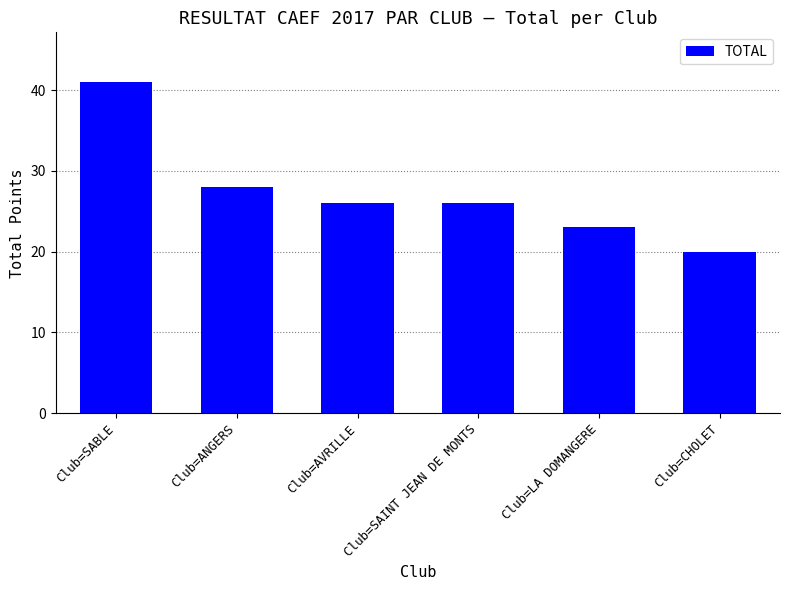

What is the label of the 3rd bar from the left?

Club=AVRILLE